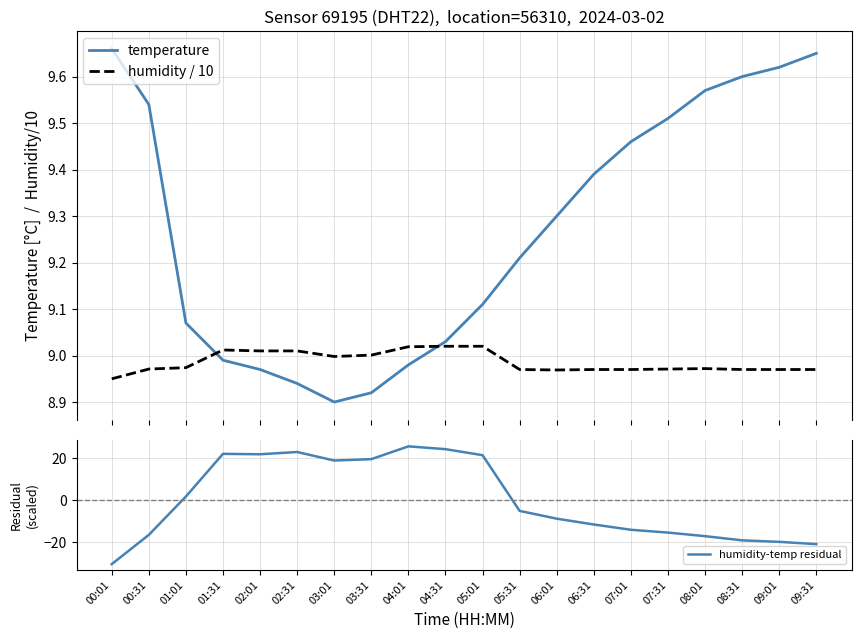

What are all the series names shown in the legend?

temperature, humidity / 10, humidity-temp residual